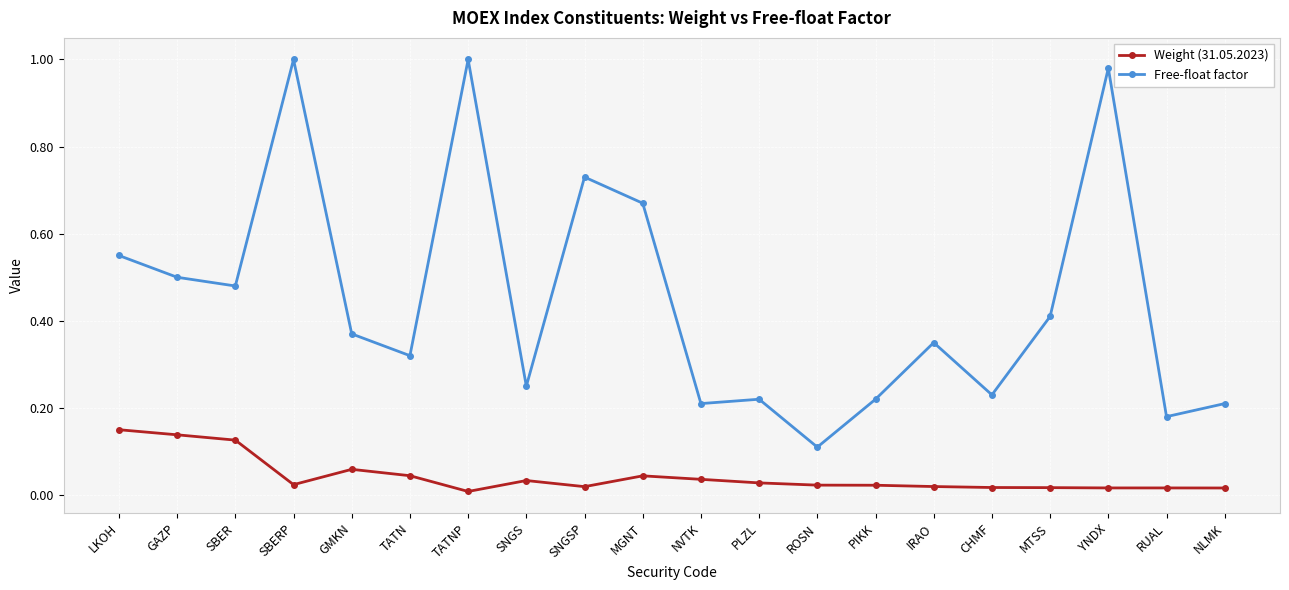

List the series in order of their peak value, lowest first.

Weight (31.05.2023), Free-float factor